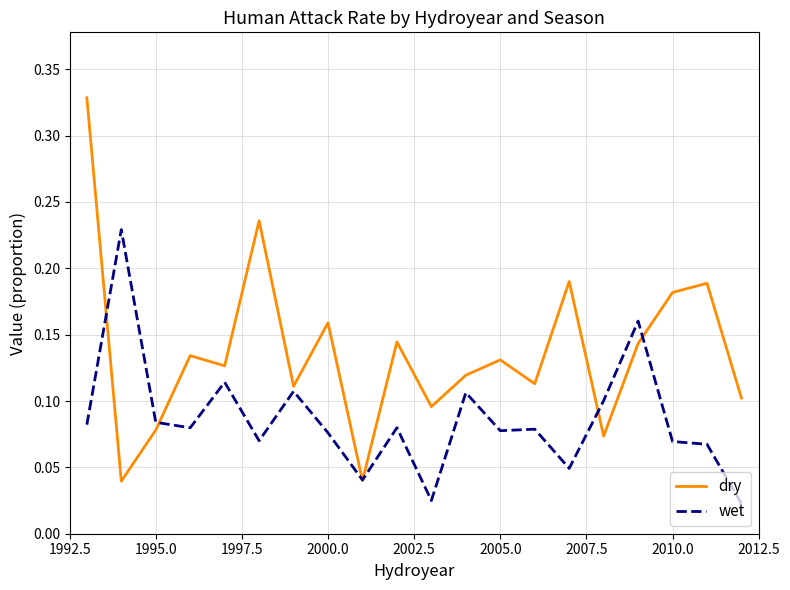

How many lines are shown in the chart?

2